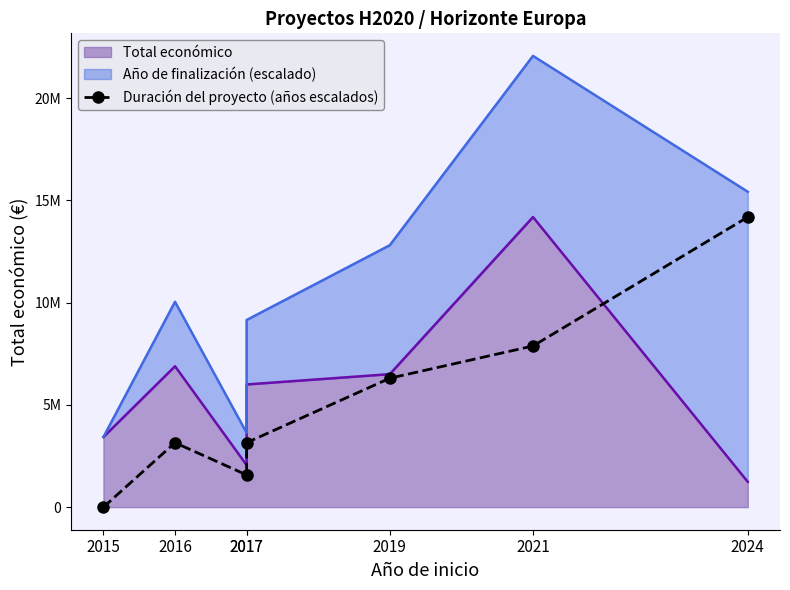

How many lines are shown in the chart?

1